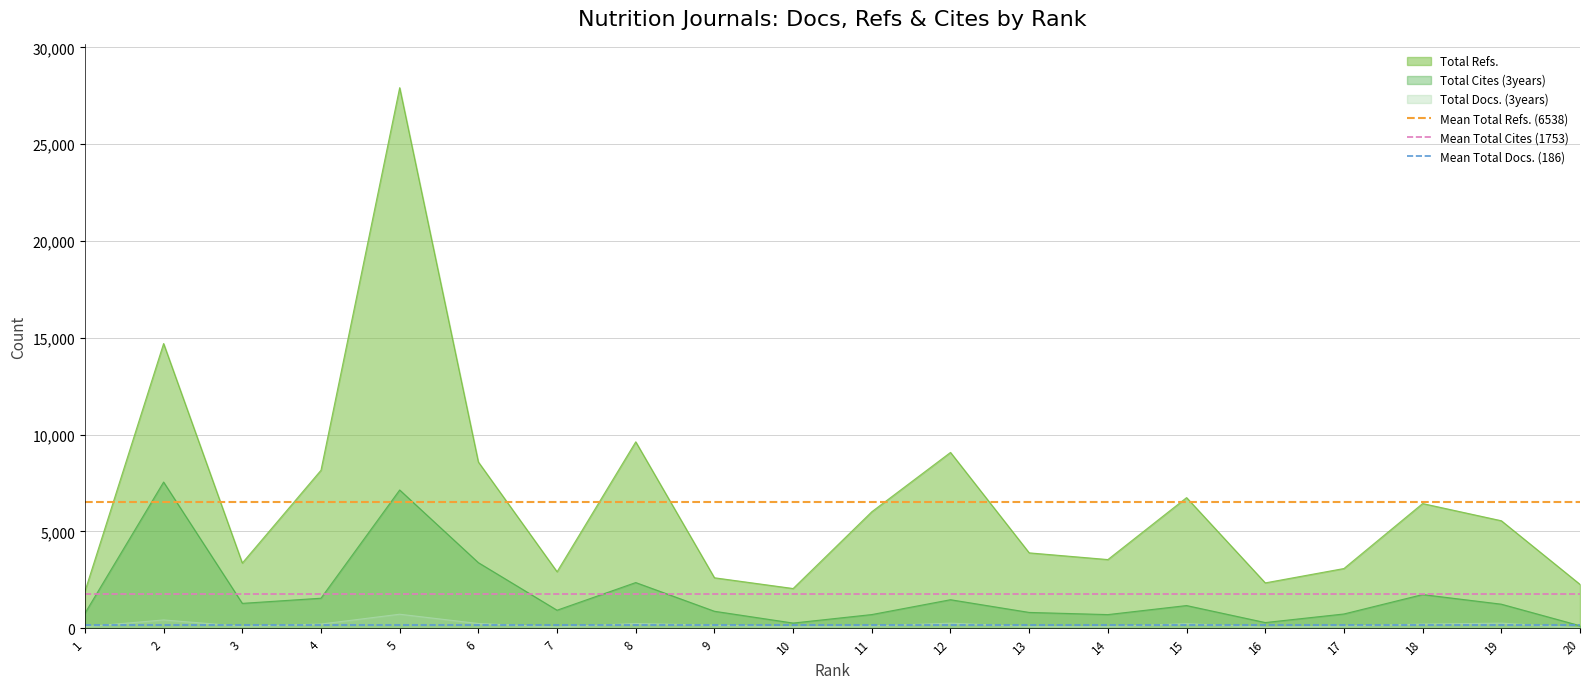

What is the lowest value of the Total Refs. series?

1902